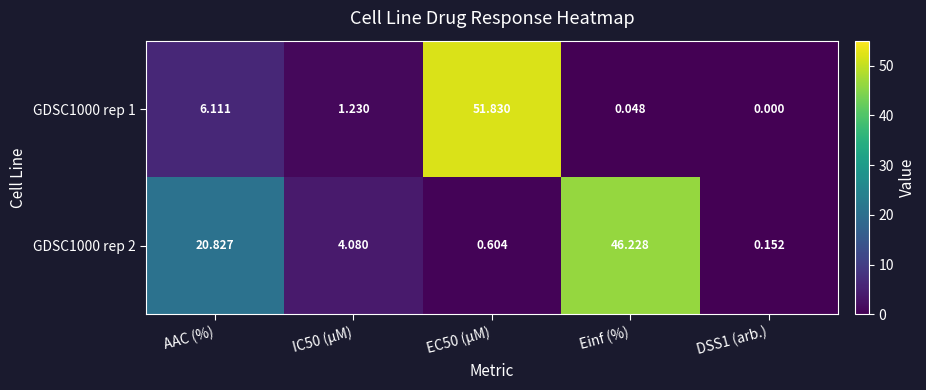

At which category is the sum across all series the highest?

EC50 (µM)